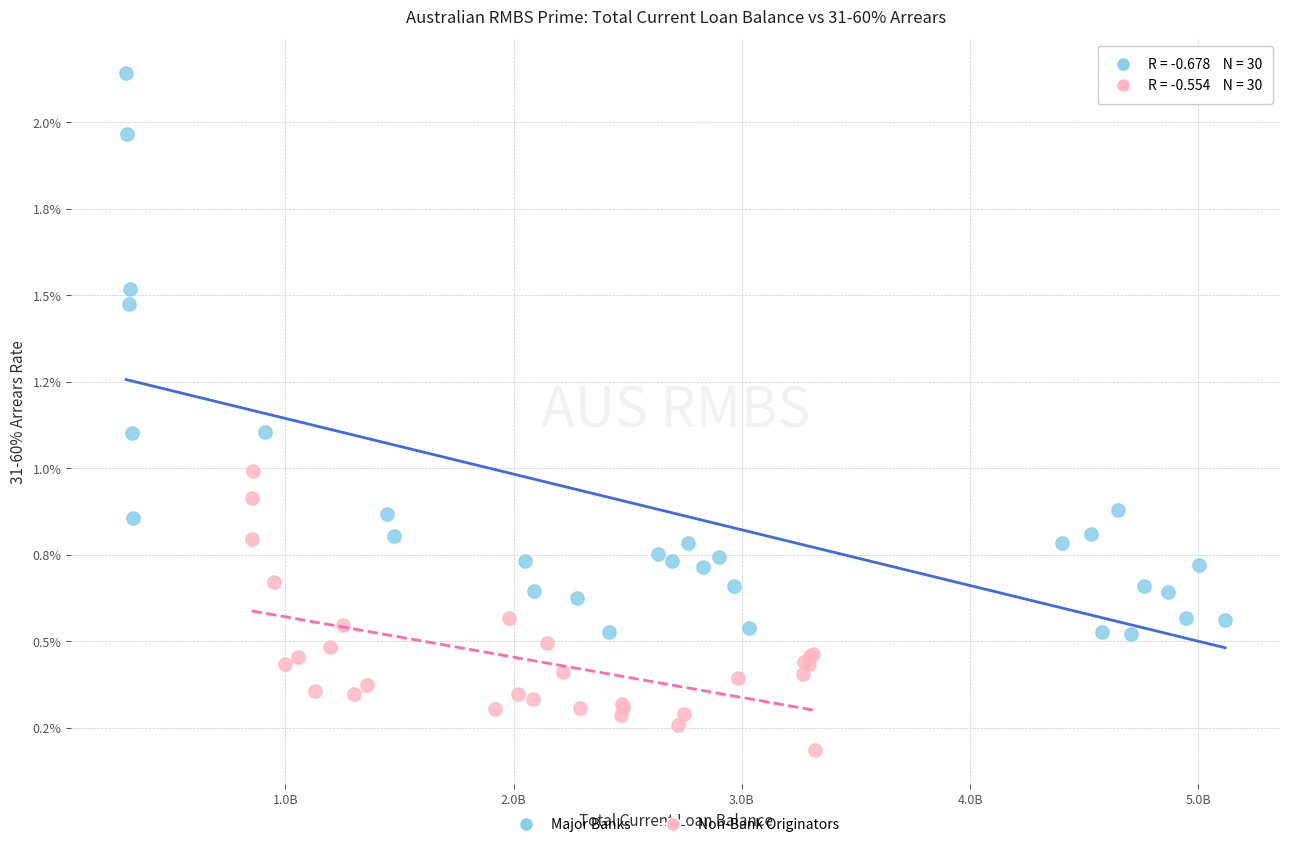

Which series reaches the minimum Y coordinate?

Non-Bank Originators